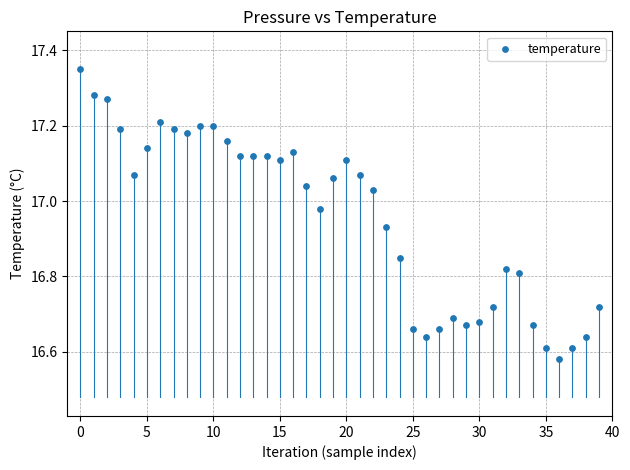

What is the range of Y values (max minus min)?

0.8